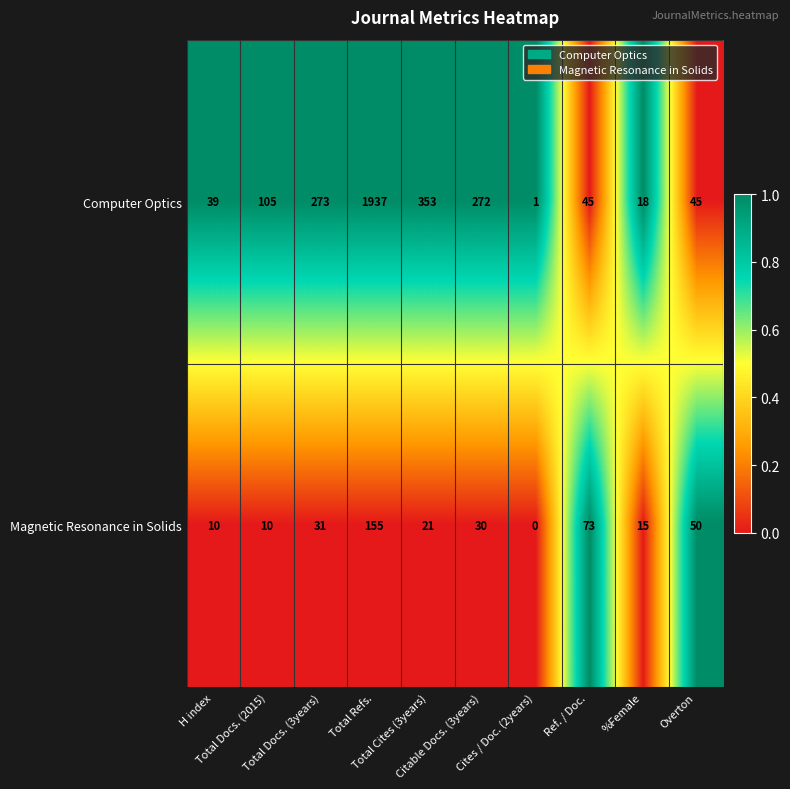

Which series has the largest range (max minus min)?

Computer Optics